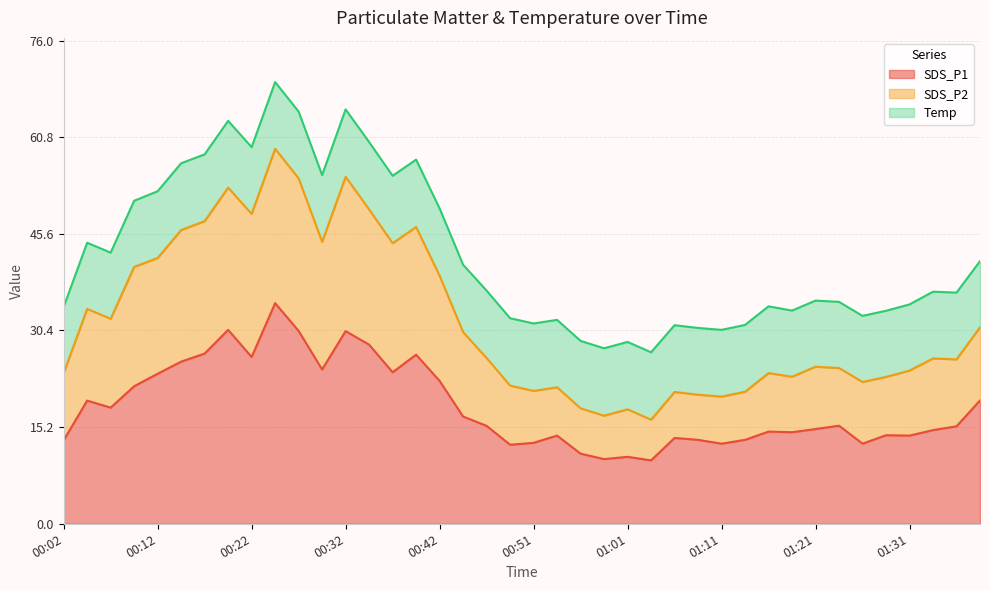

The value of SDS_P1 at 01:21 is 3.9. True or false?

False